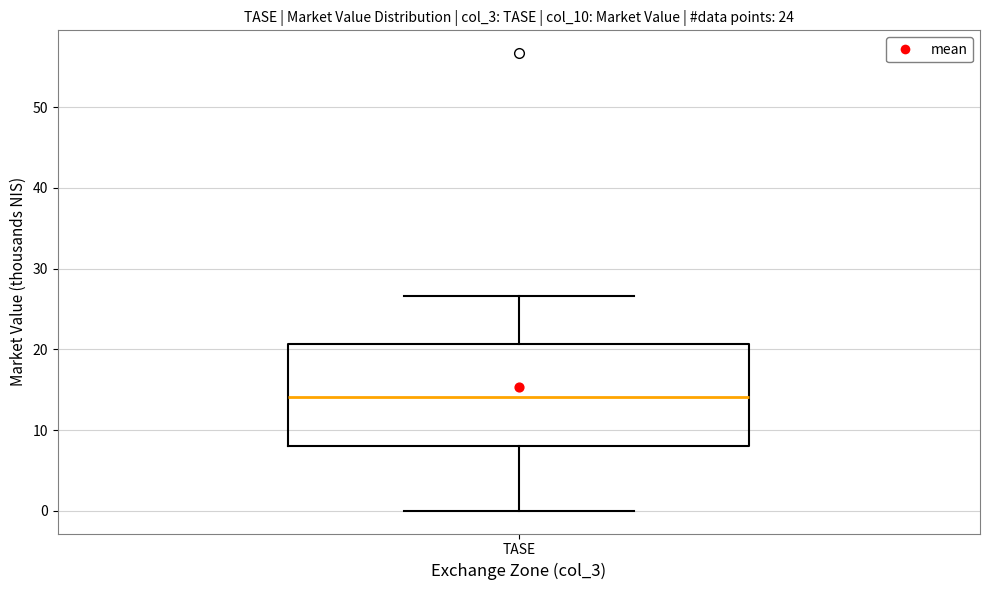

Transcribe this box plot: give where the median line is, the range the box spans, and where the two whiskers end, as read against the y-axis. The values are not printed on the chart, so give them approximately, as read against the axis.

median 14, box 8 to 21, whiskers 0 to 27